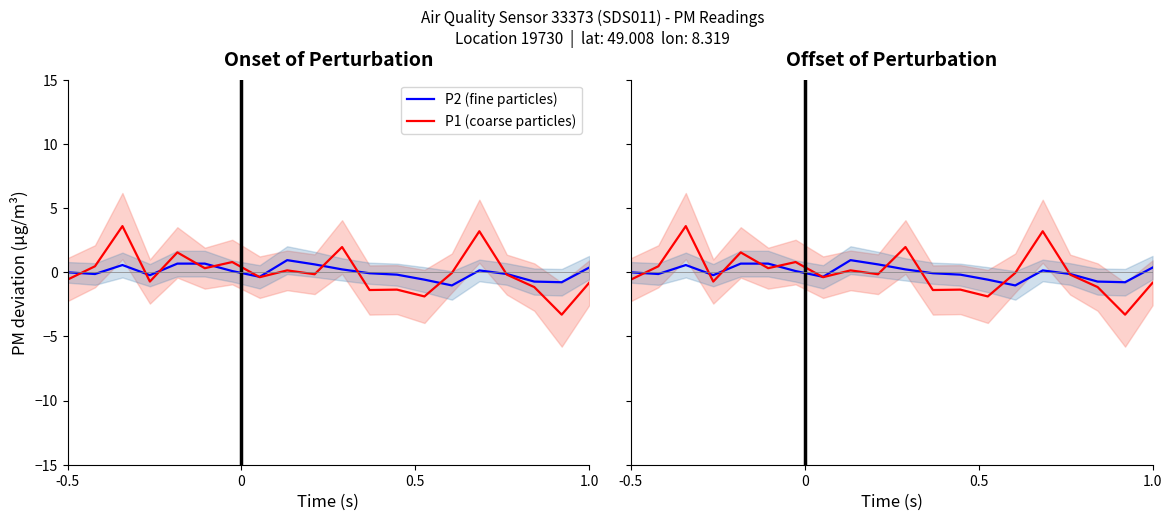

How many interior local valleys does the P1 (coarse particles) series have?

7